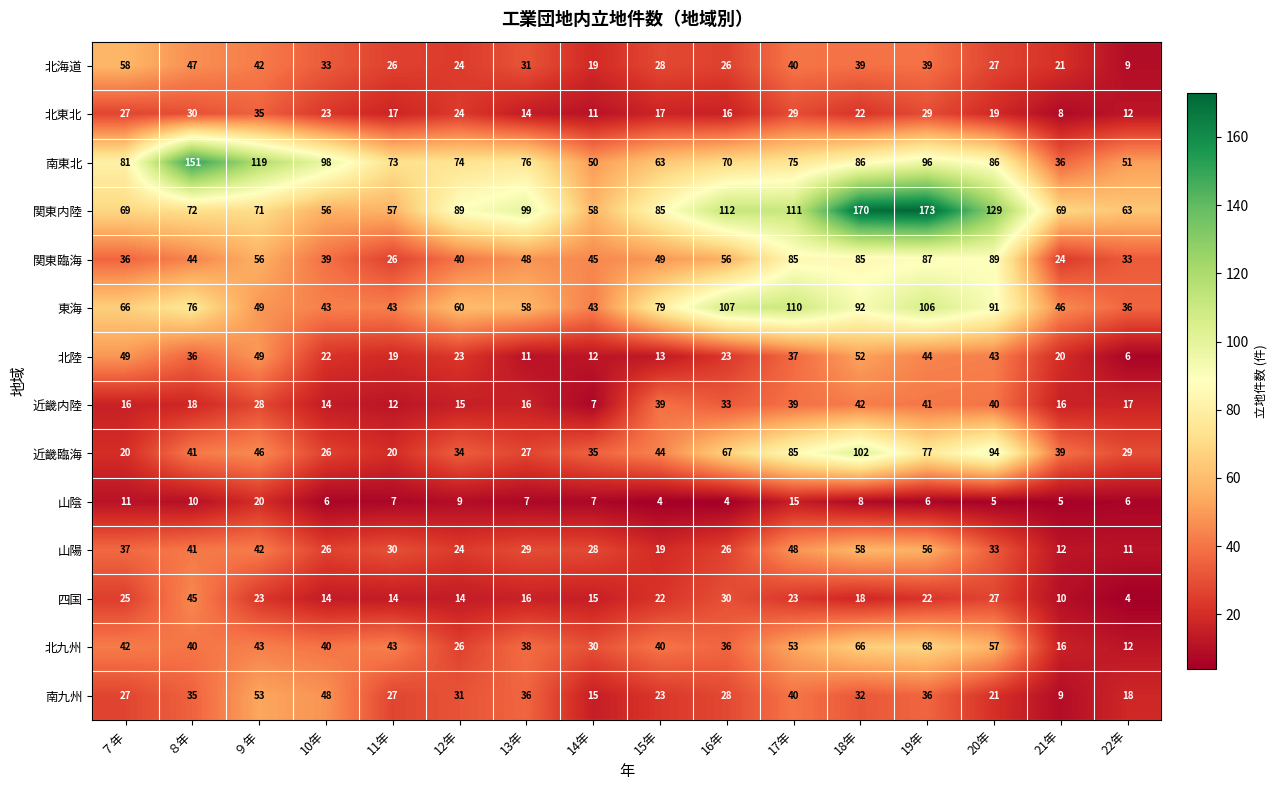

Which series has the largest range (max minus min)?

関東内陸